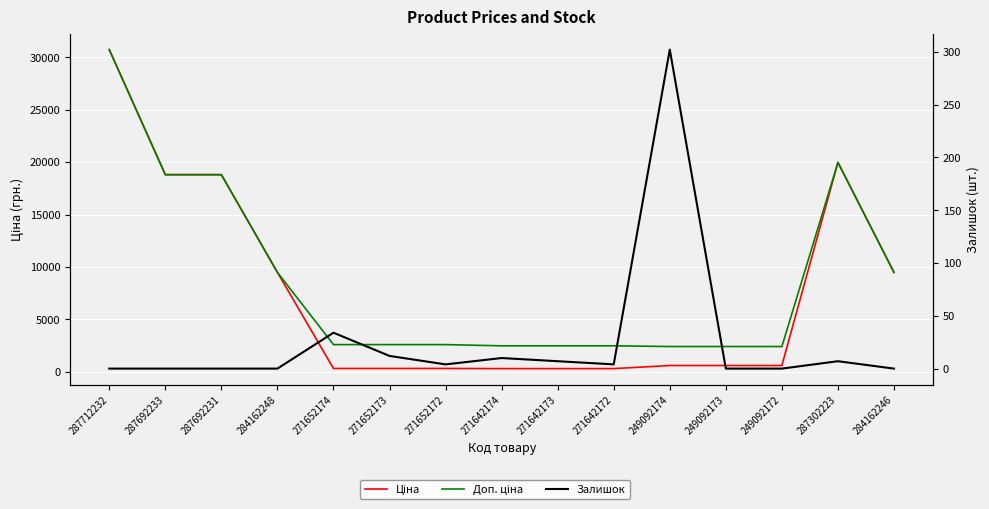

True or false: Залишок and Ціна intersect in this chart.

False